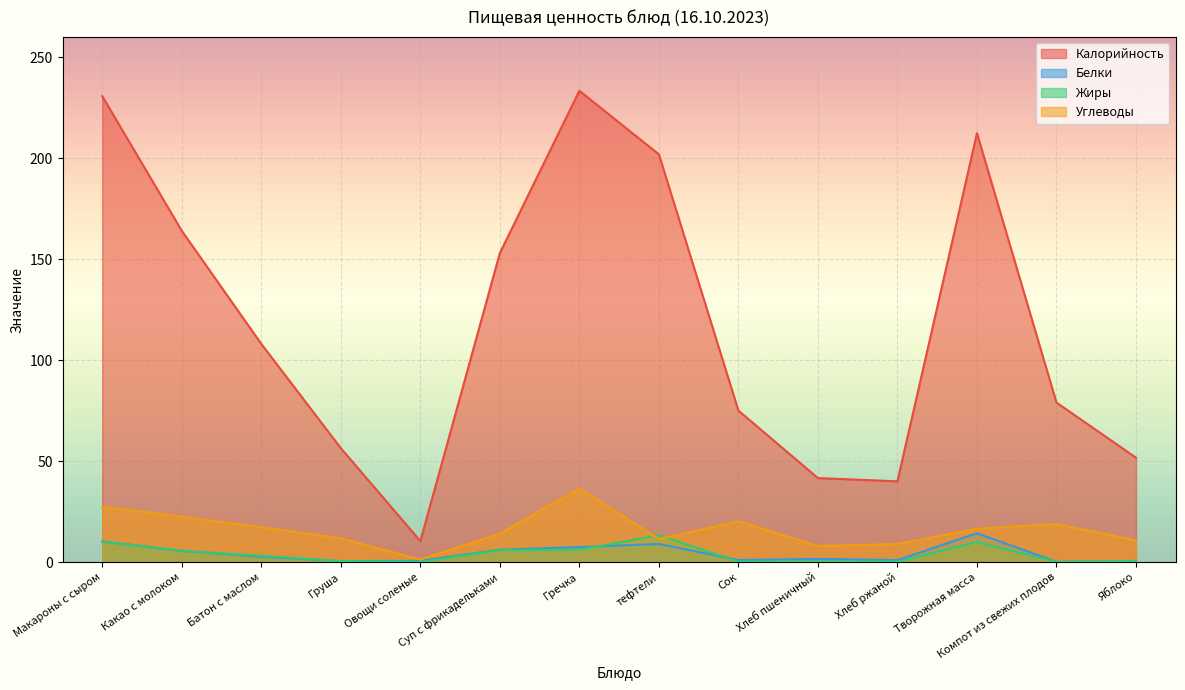

Where does the Жиры series first go above 3?

Макароны с сыром